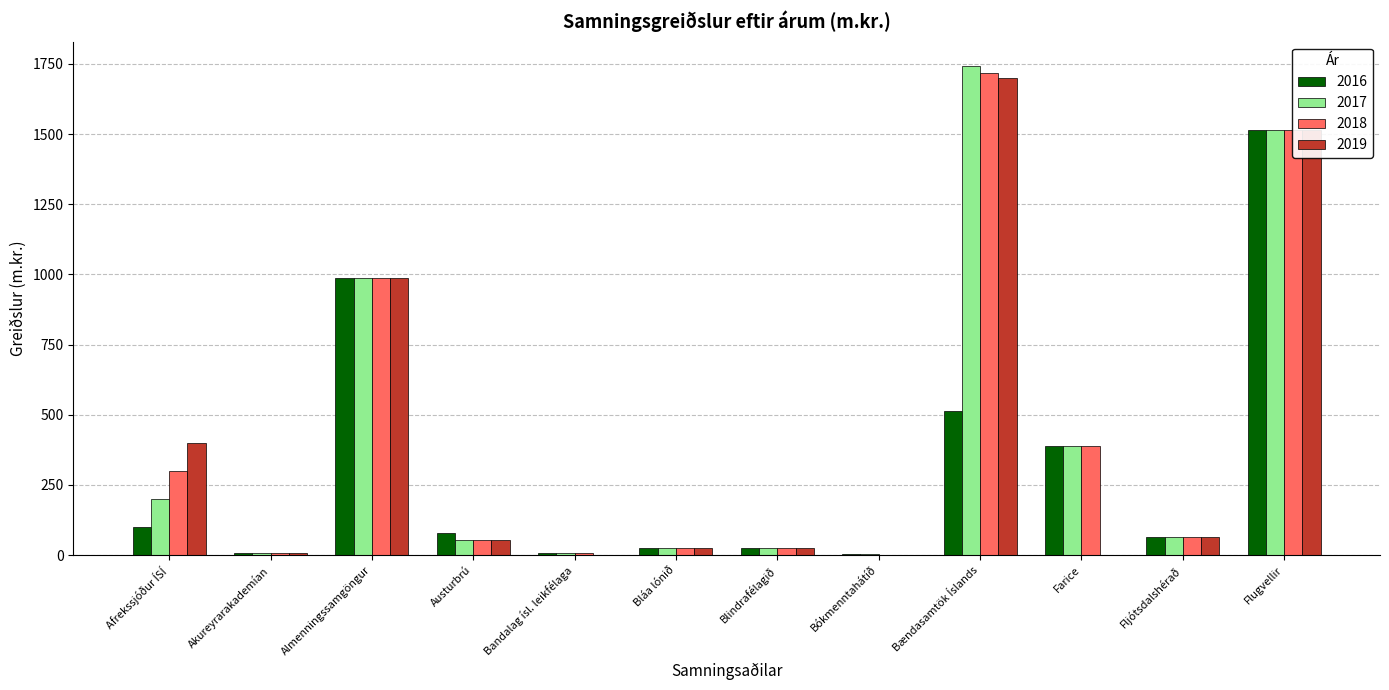

The 2019 series shows 1064.1 at Bókmenntahátíð. True or false?

False